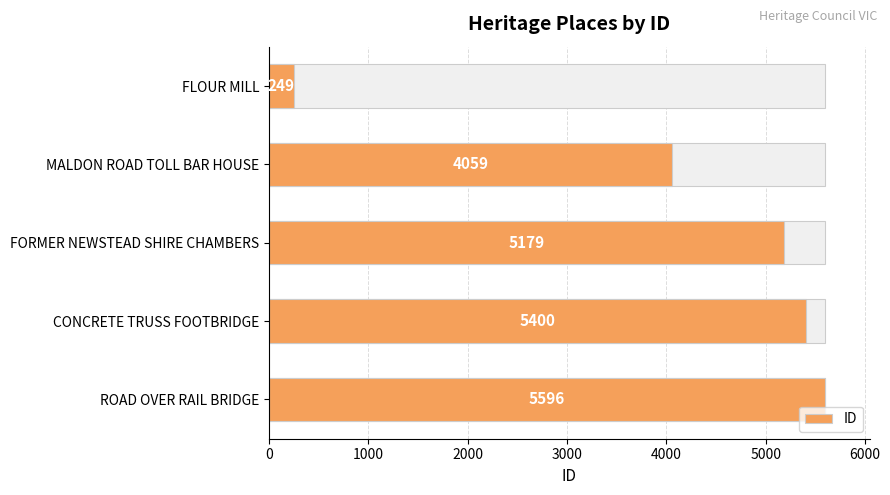

What is the sum of the values at ROAD OVER RAIL BRIDGE and FLOUR MILL?

5845